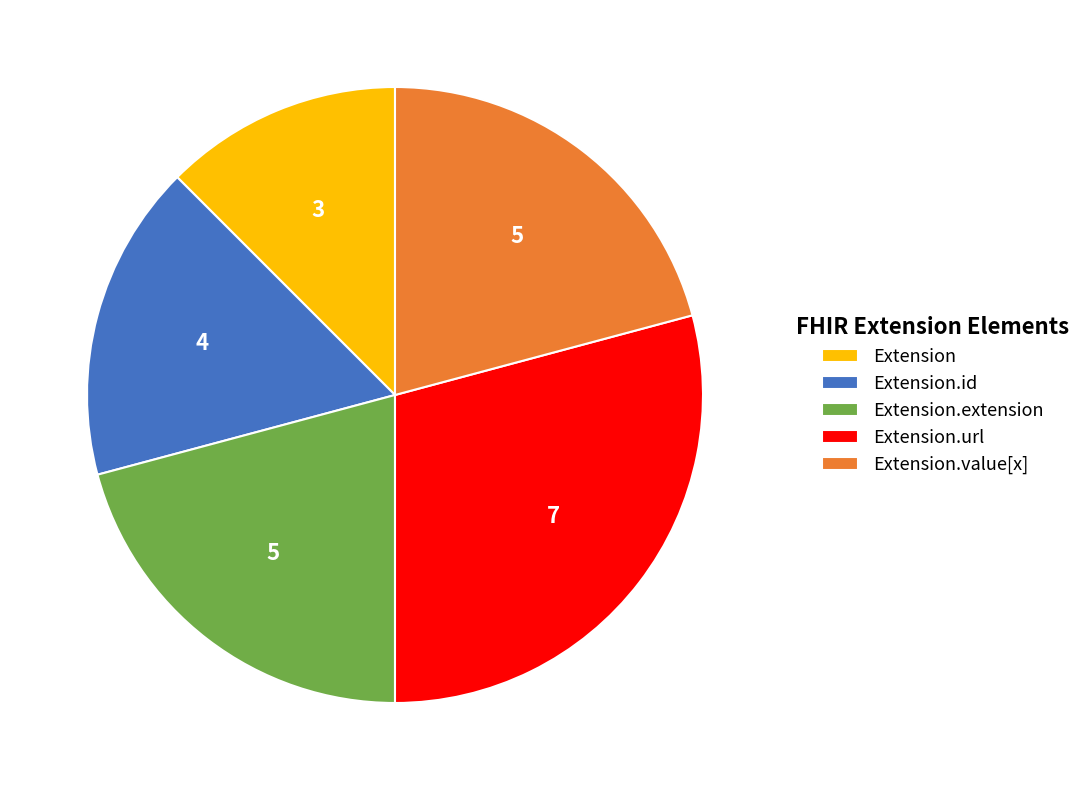

The Extension.extension slice represents 1% of the pie. True or false?

False